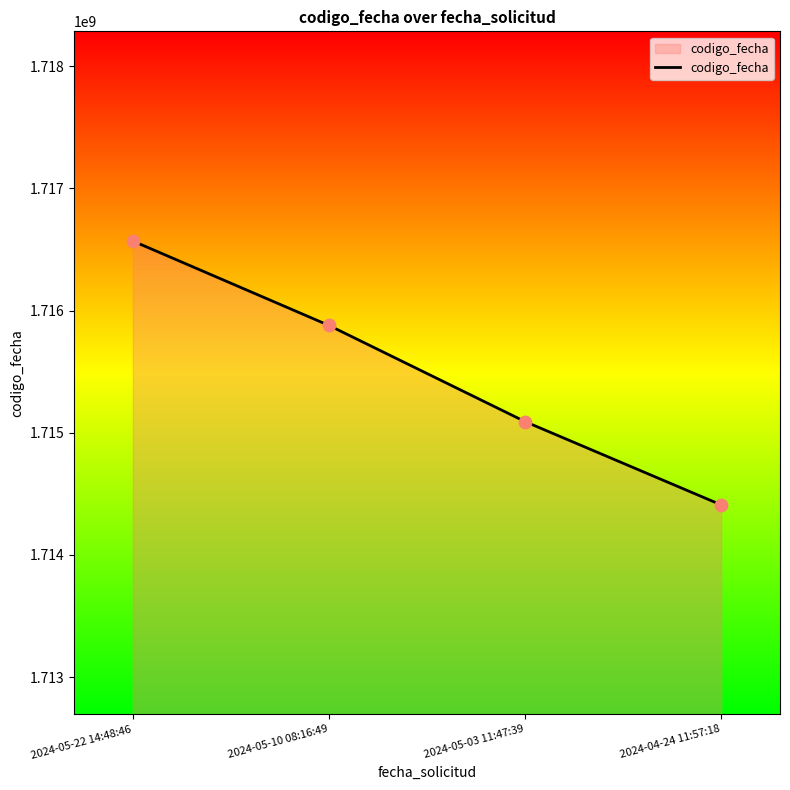

Which has a higher value, 2024-05-03 11:47:39 or 2024-04-24 11:57:18?

2024-05-03 11:47:39